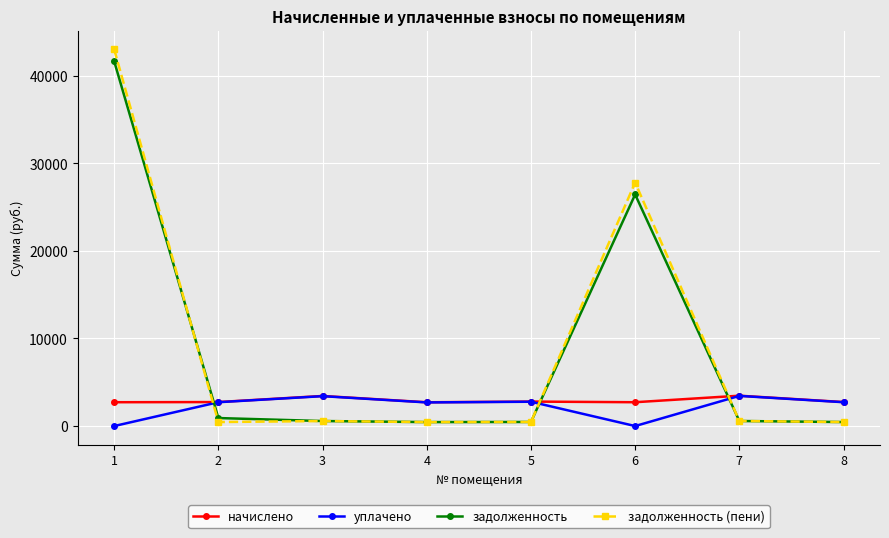

Which series ends up on top after the final intersection of начислено and задолженность (пени)?

начислено